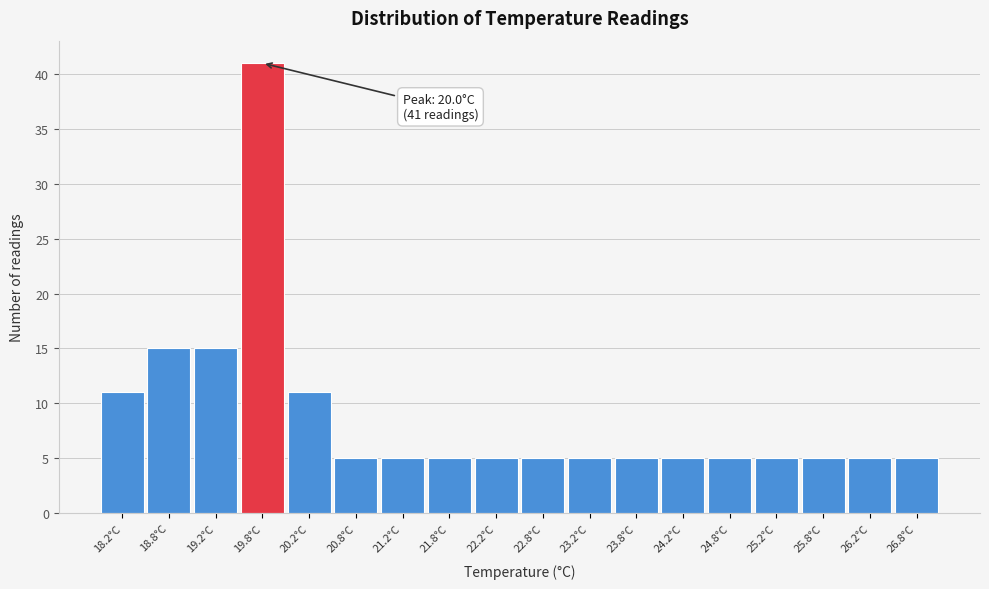

Reading left to right, what are all the values shown in this chart?

11	15	15	41	11	5	5	5	5	5	5	5	5	5	5	5	5	5